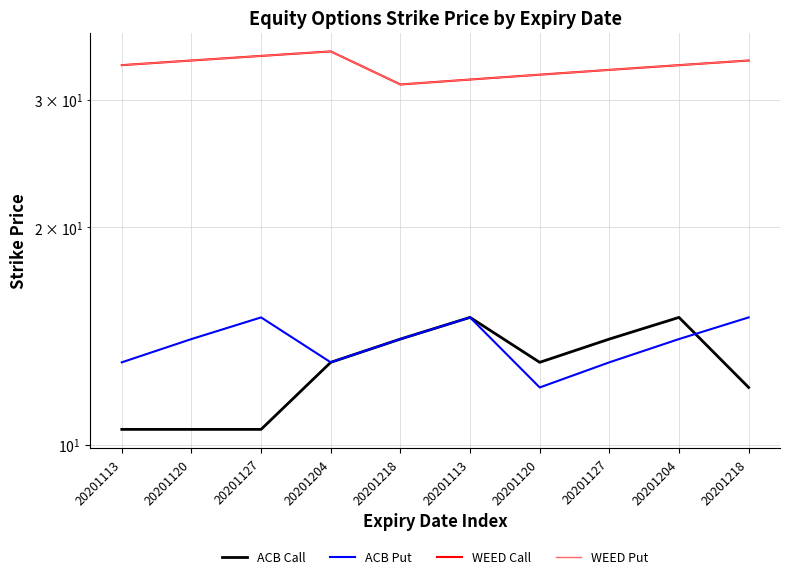

Which has a higher value, 20201218 or 20201204?

20201218